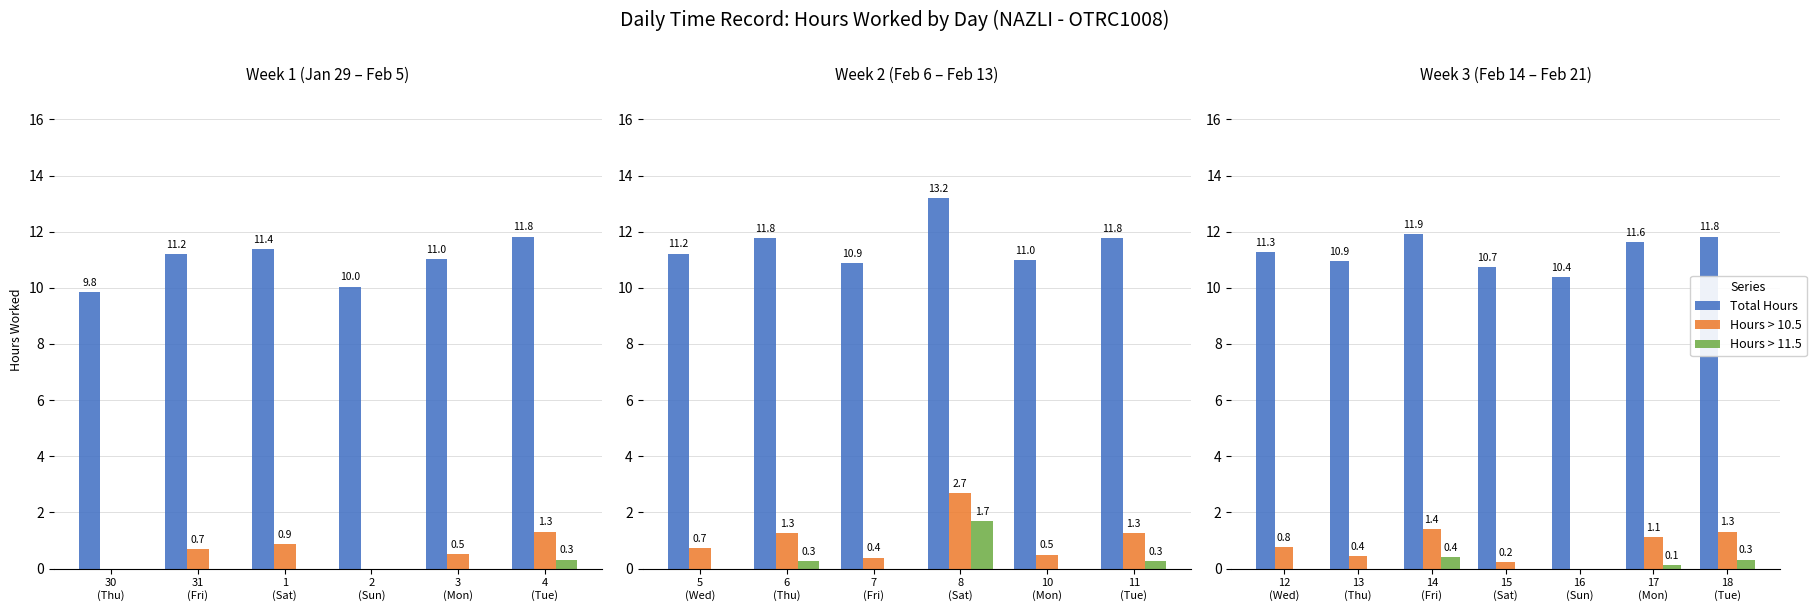

Are the bars grouped side by side (vs. stacked)?

Yes